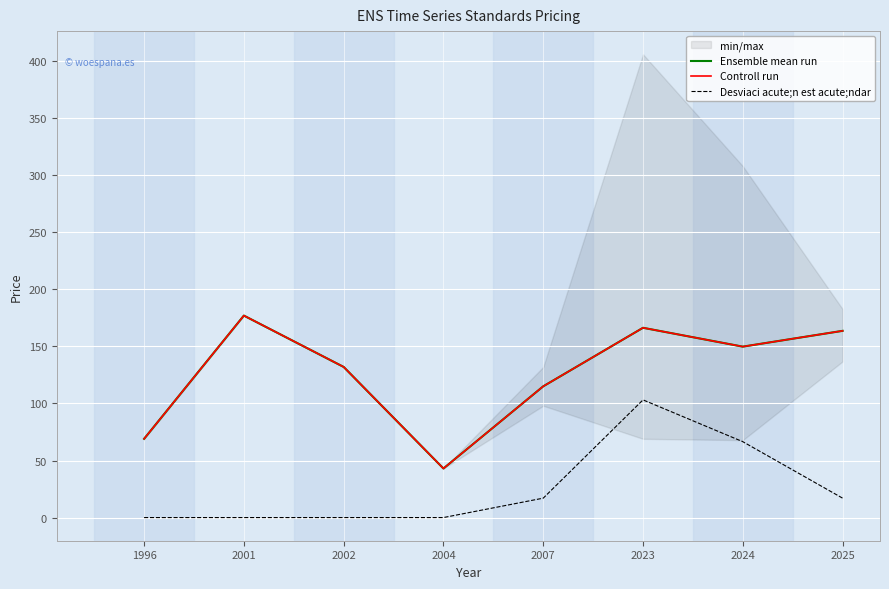

What is the difference between the Desviaci acute;n est acute;ndar values at 2001 and 2007?

17.0